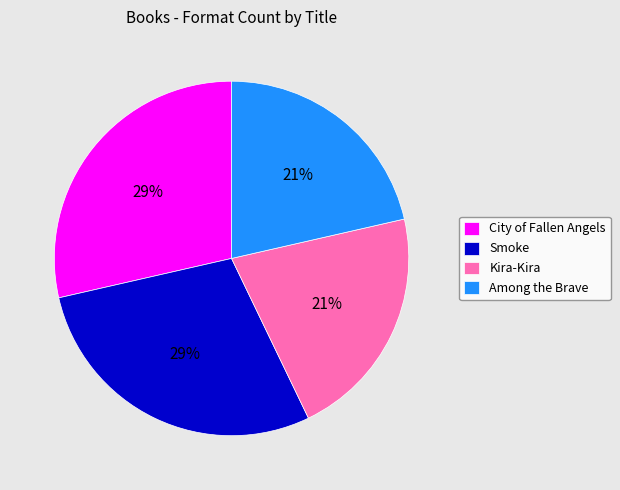

Approximately how many times larger is the value at Among the Brave compared to Kira-Kira?

1.0